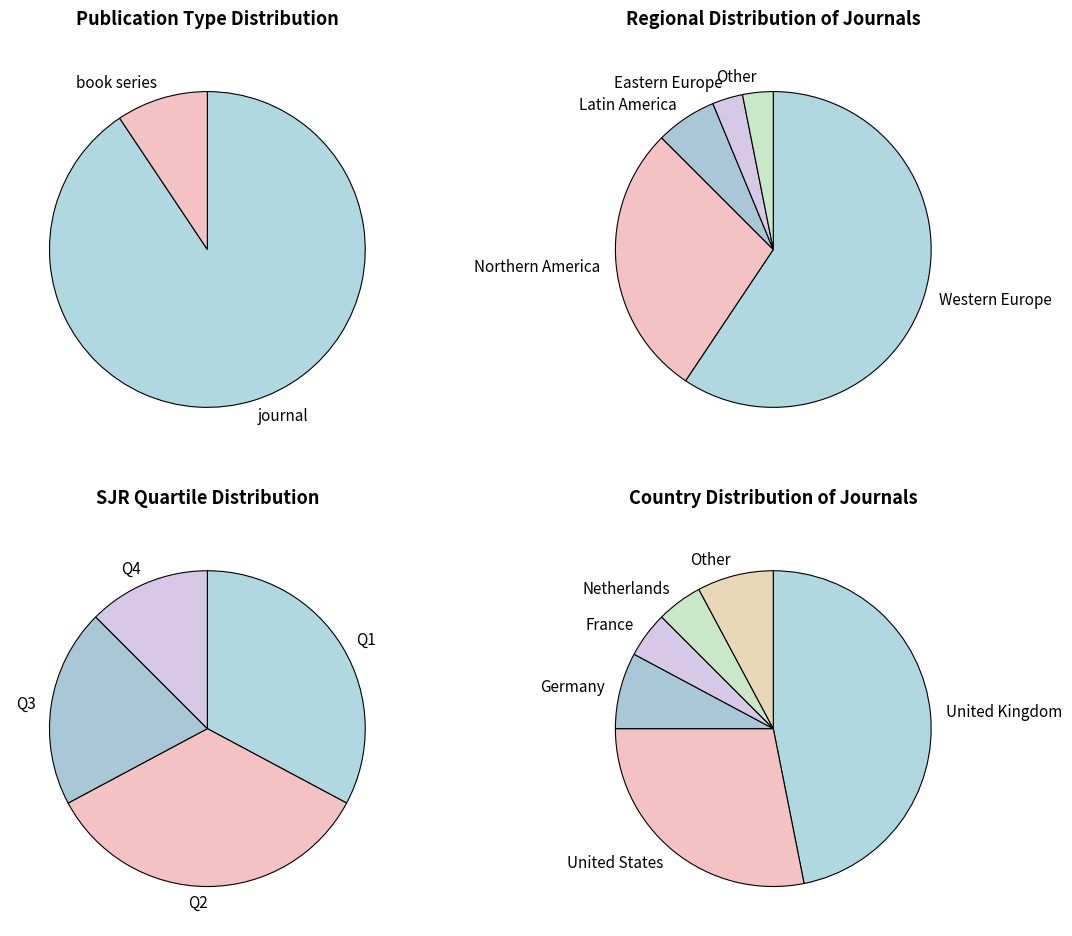

Count the number of slices in the pie.

2